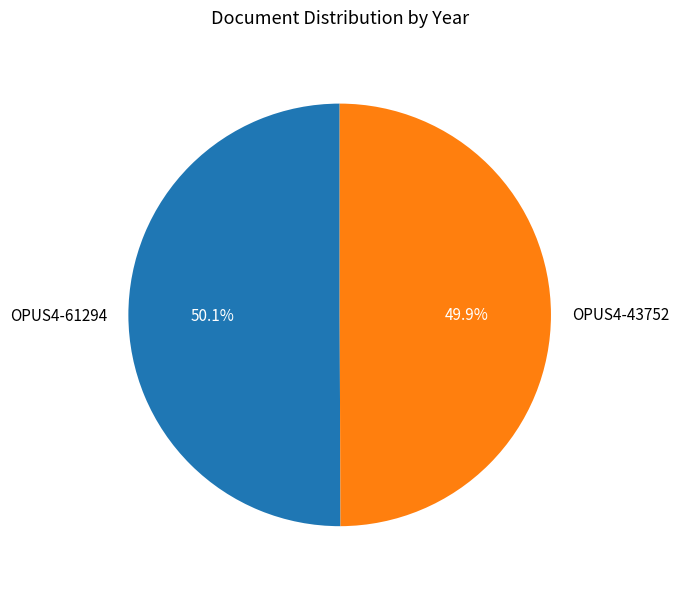

Is it true that OPUS4-61294 is 37% of the pie?

False